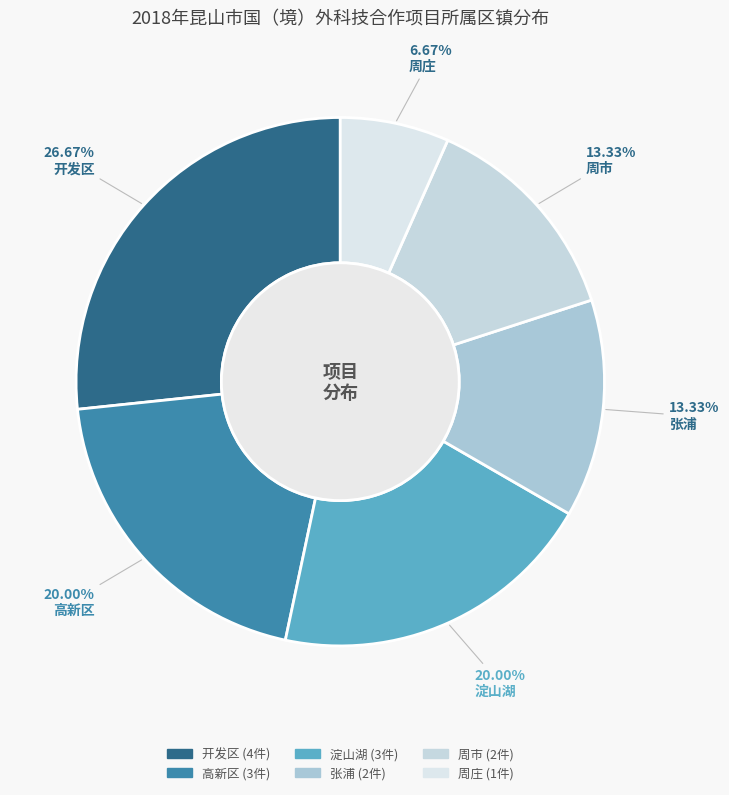

Does any single category account for the majority?

No